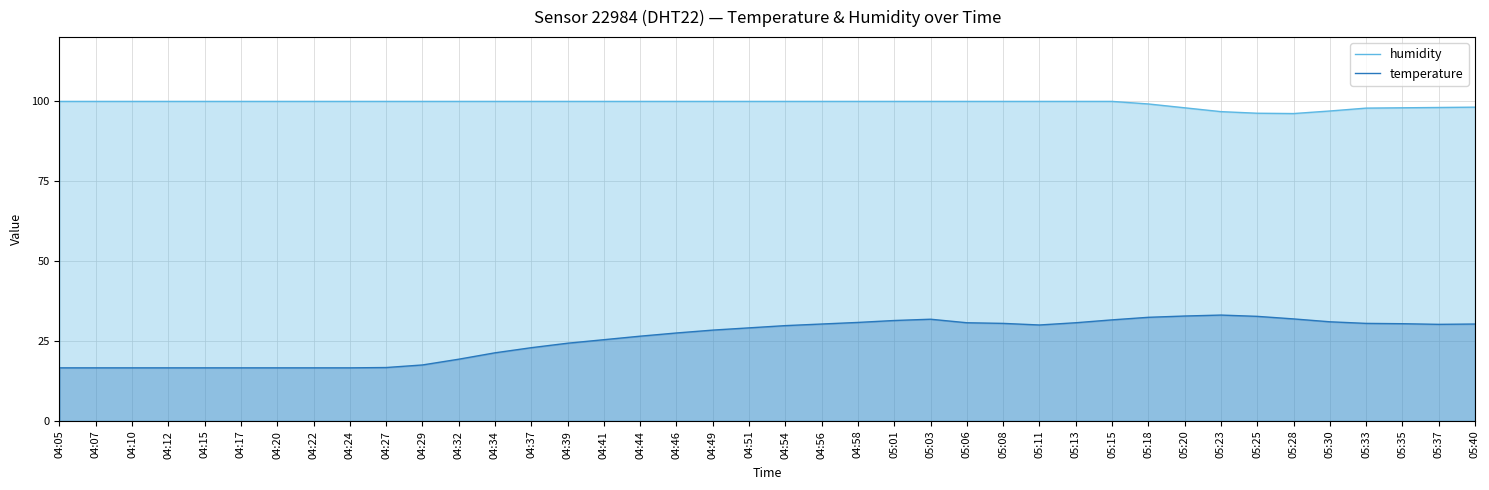

Which series changed the most between 04:37 and 05:37?

temperature